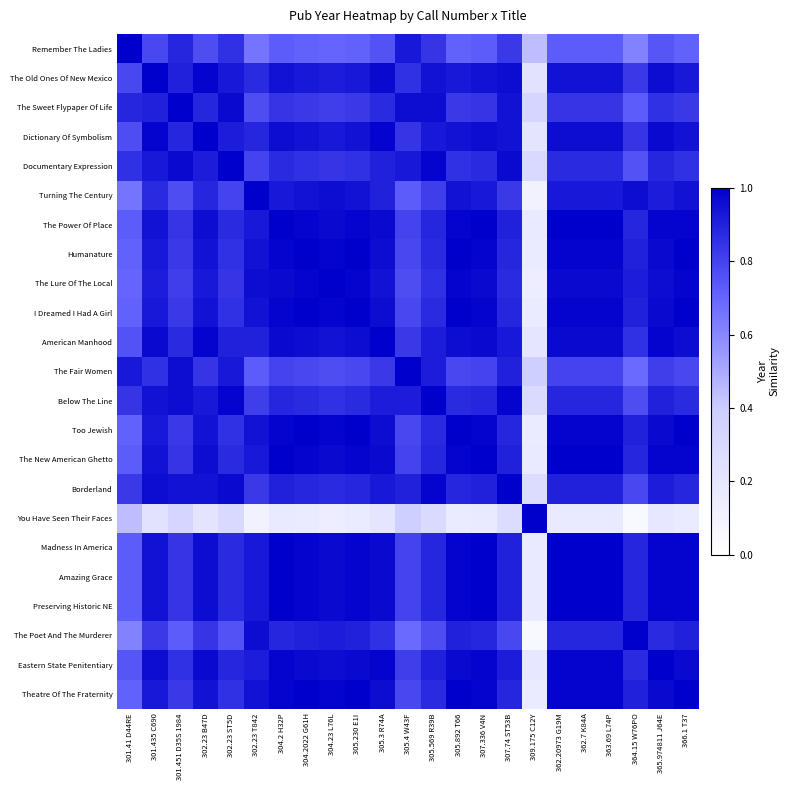

Rank the series by their maximum value, from highest to lowest.

Remember The Ladies, The Old Ones Of New Mexico, The Sweet Flypaper Of Life, Dictionary Of Symbolism, Documentary Expression, Turning The Century, The Power Of Place, Humanature, The Lure Of The Local, I Dreamed I Had A Girl, American Manhood, The Fair Women, Below The Line, Too Jewish, The New American Ghetto, Borderland, You Have Seen Their Faces, Madness In America, Amazing Grace, Preserving Historic NE, The Poet And The Murderer, Eastern State Penitentiary, Theatre Of The Fraternity